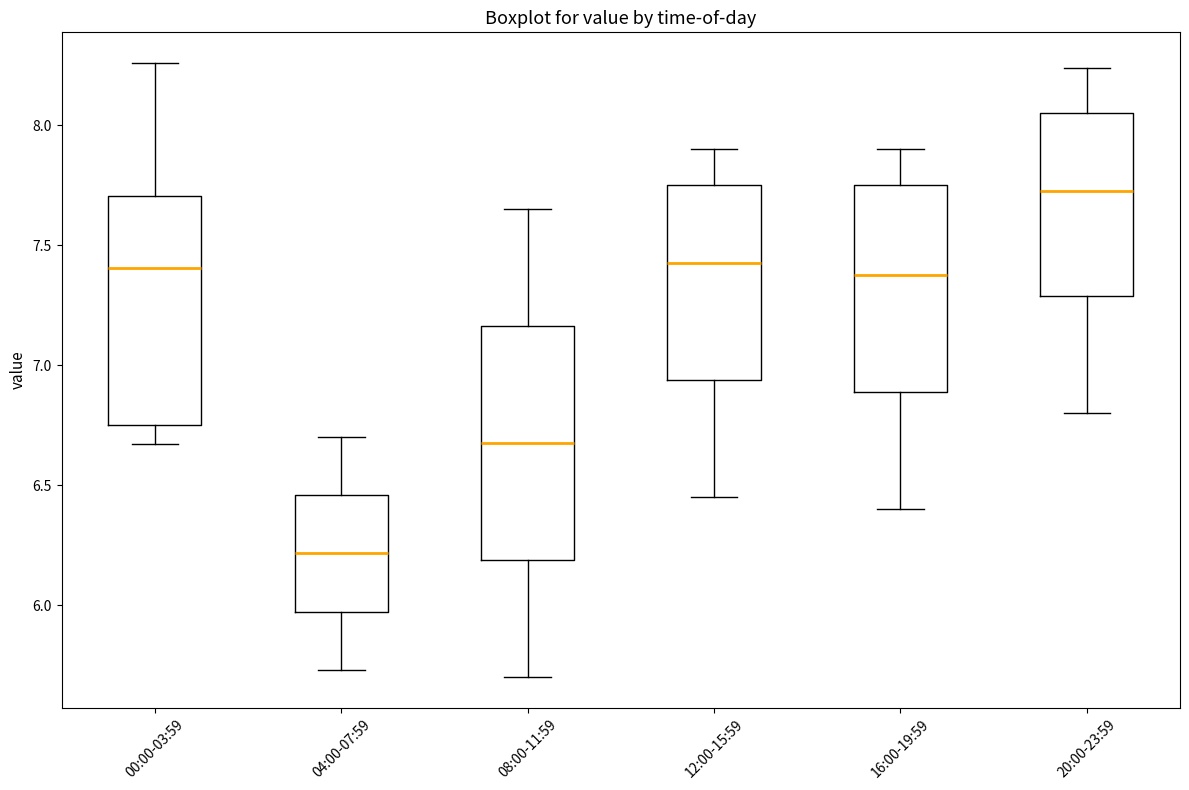

Where is the upper edge of the box for 20:00-23:59 on the y-axis? The values are not printed on the chart, so give them approximately, as read against the axis.

8.05